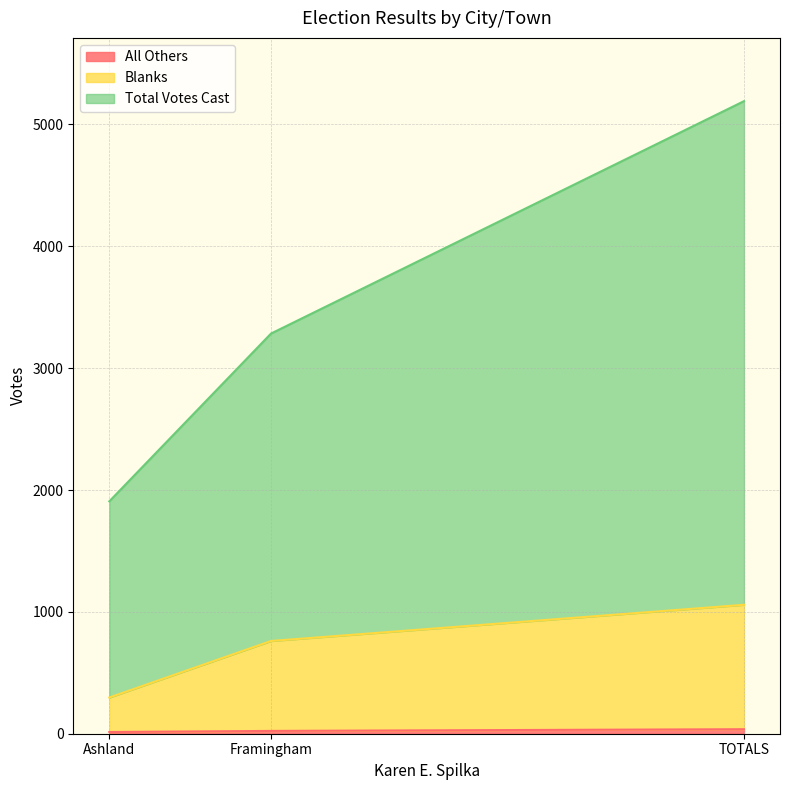

What is the minimum value for Blanks?

297